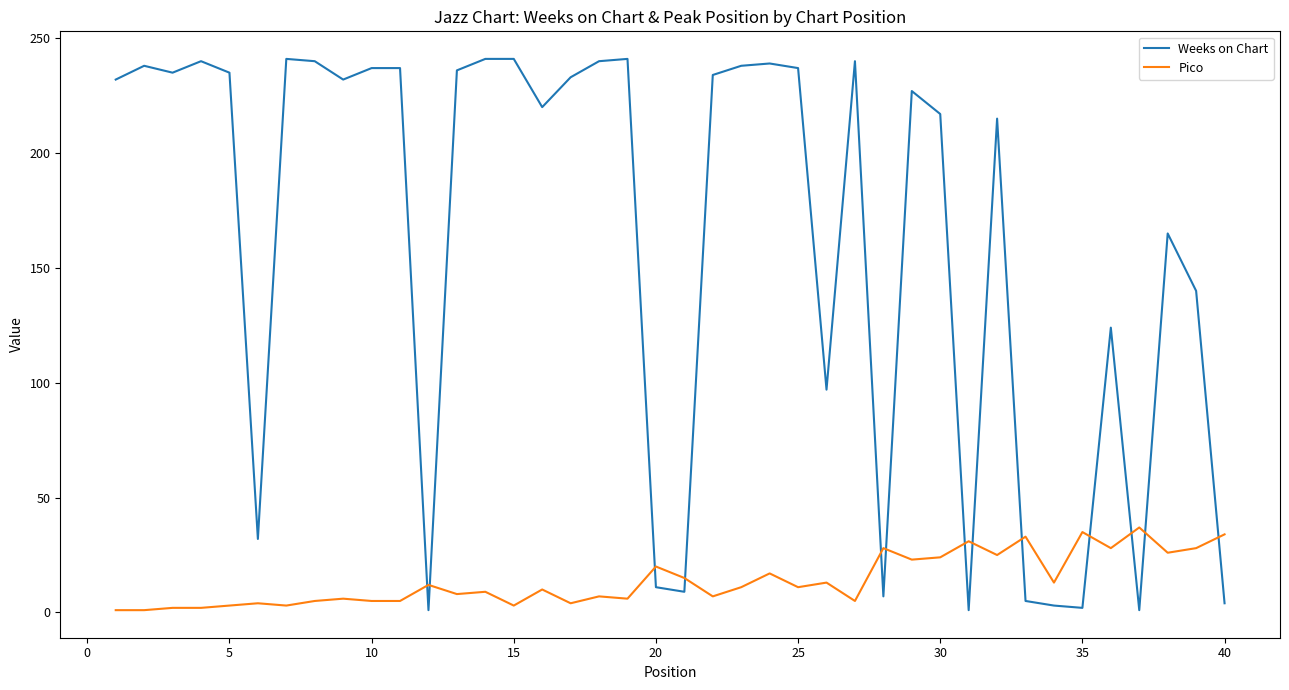

Rank the series by their maximum value, from highest to lowest.

Weeks on Chart, Pico